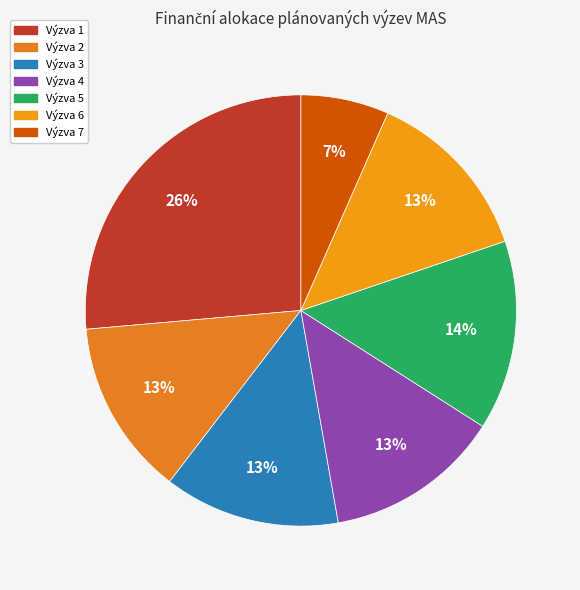

How many segments does this pie chart have?

7